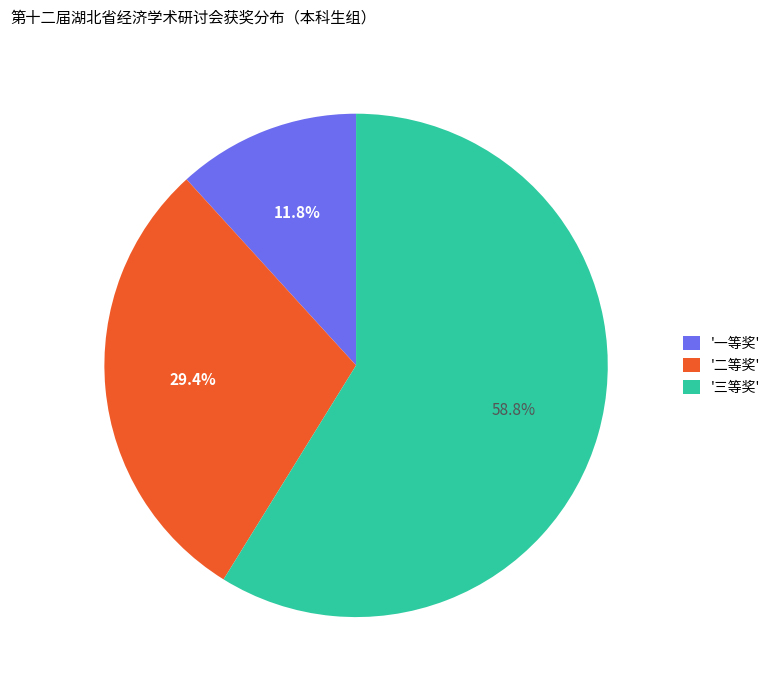

What percentage do '一等奖' and '三等奖' together represent?

70.6%